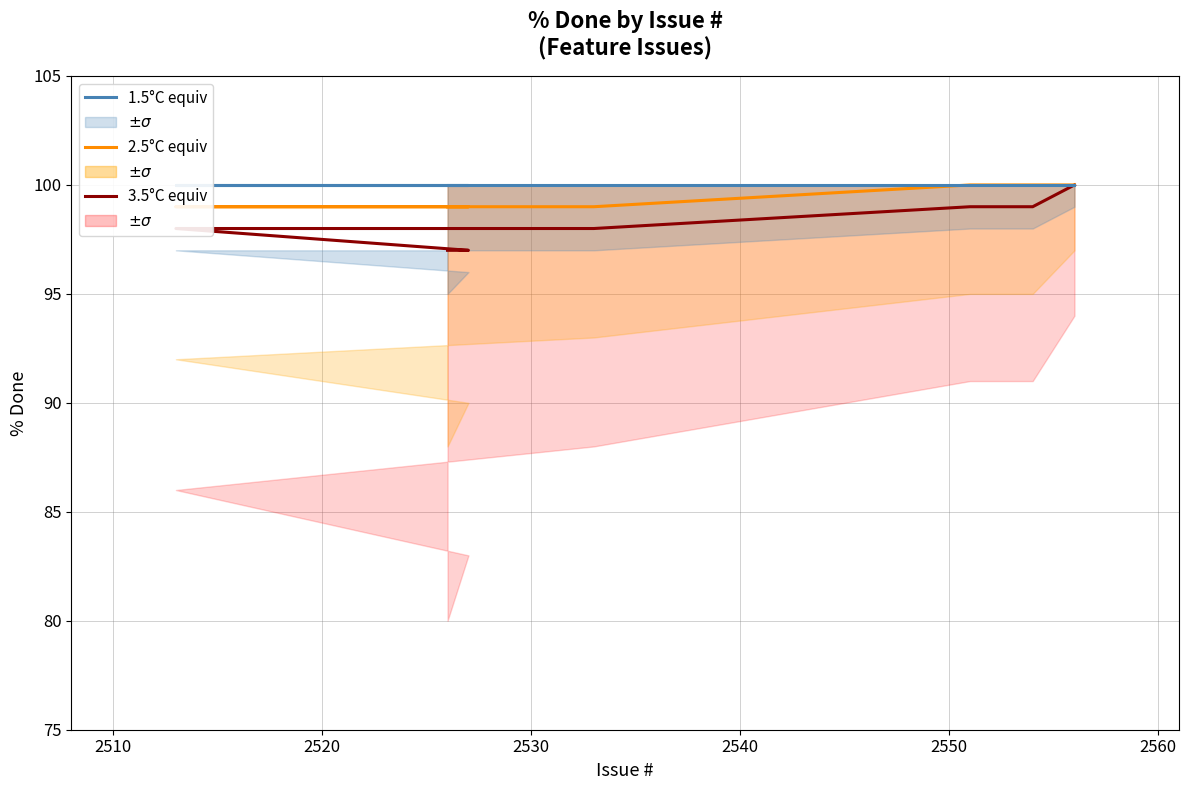

What are all the series names shown in the legend?

3.5°C equiv (% Done), 2.5°C equiv (% Done), 1.5°C equiv (% Done)